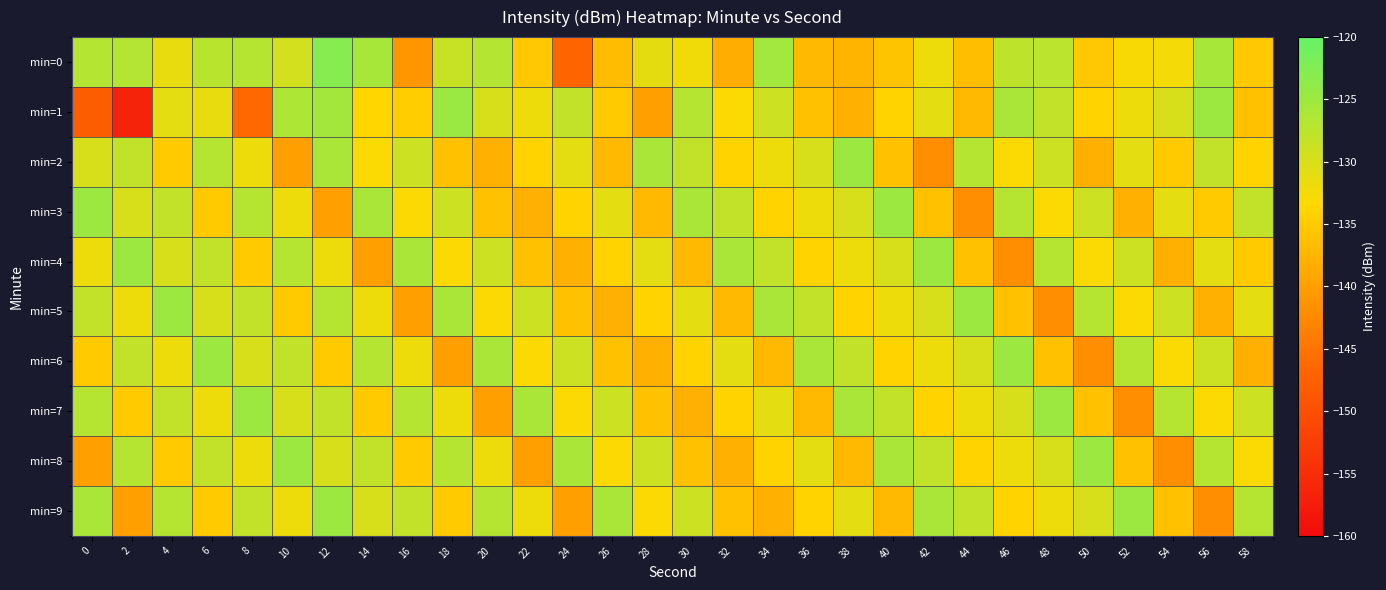

Which series has the largest total across all categories?

min=7